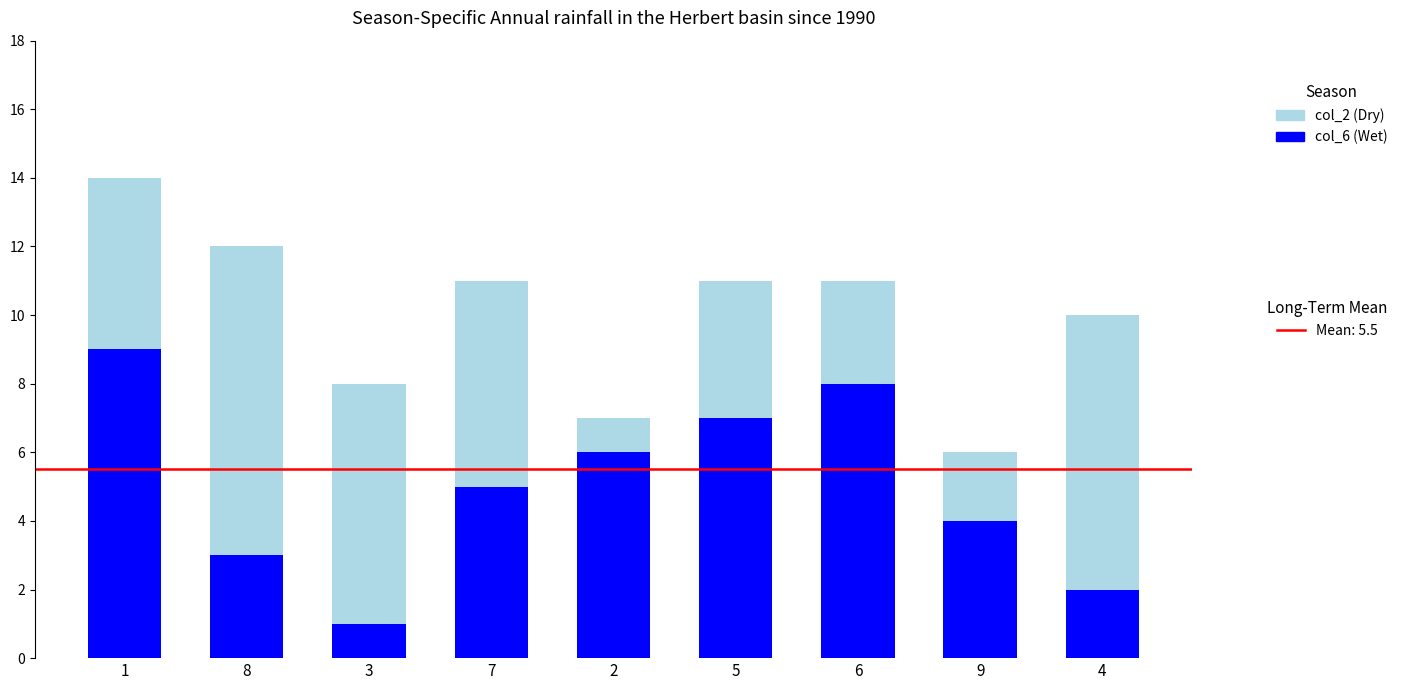

How many series are shown in this chart?

2